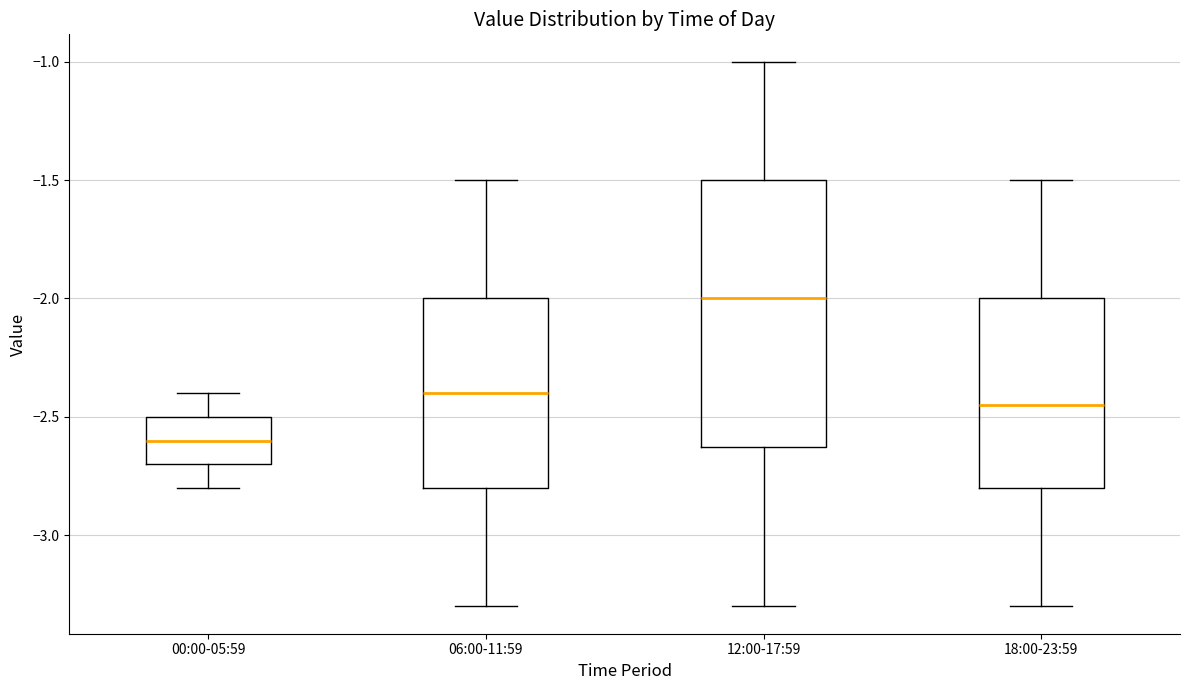

Where does the lower whisker of the box for 12:00-17:59 end on the y-axis? The values are not printed on the chart, so give them approximately, as read against the axis.

-3.30